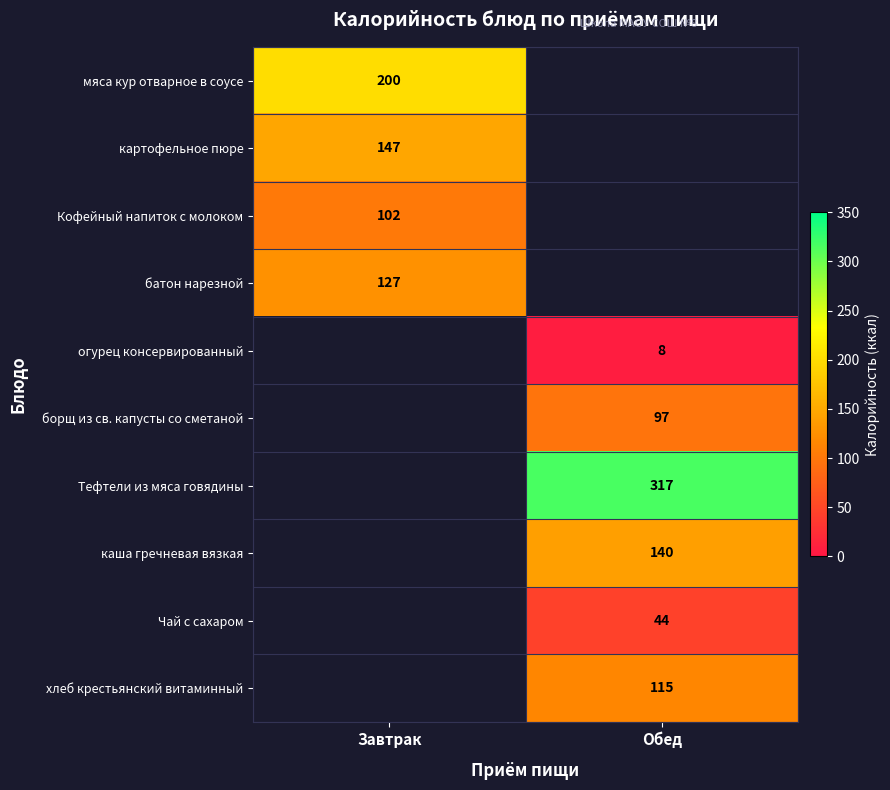

Is it true that Чай с сахаром equals 23 at Обед?

False